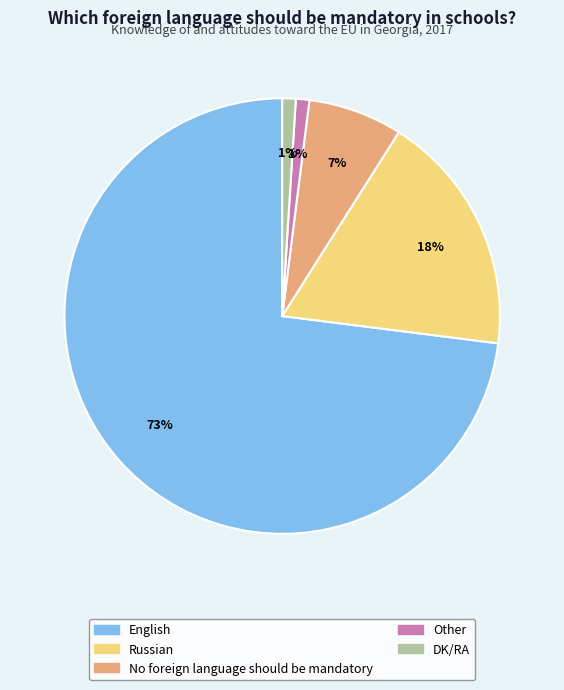

To the nearest percent, what is the combined percentage of Other and DK/RA?

2%